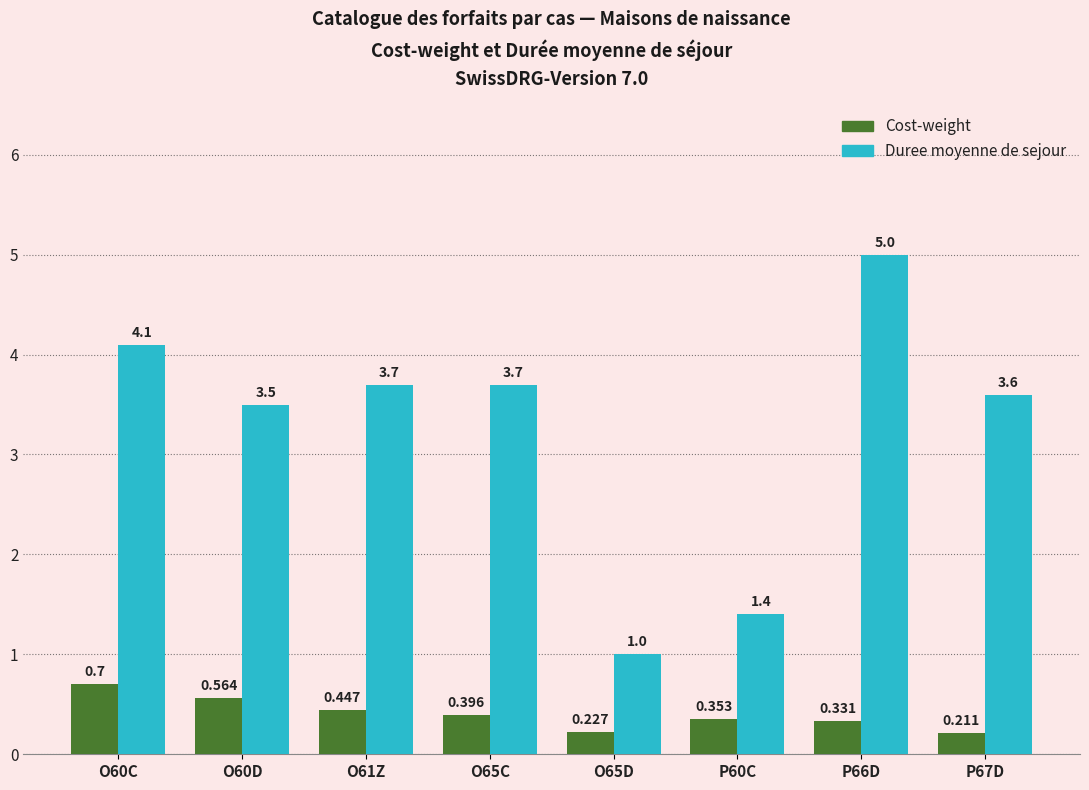

At which category is the sum across all series the highest?

P66D